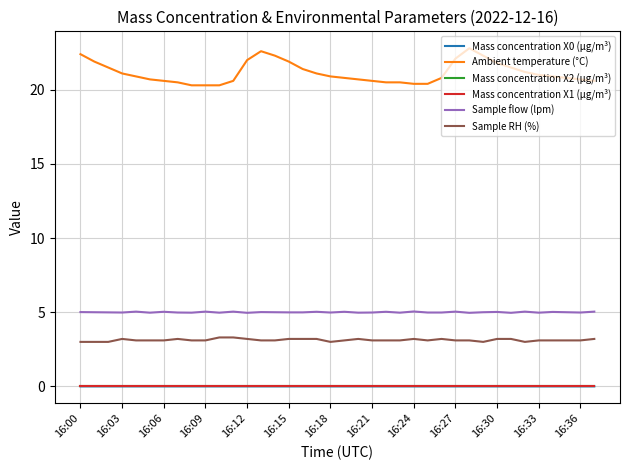

True or false: Mass concentration X0 (μg/m³) and Sample flow (lpm) cross at least once.

False